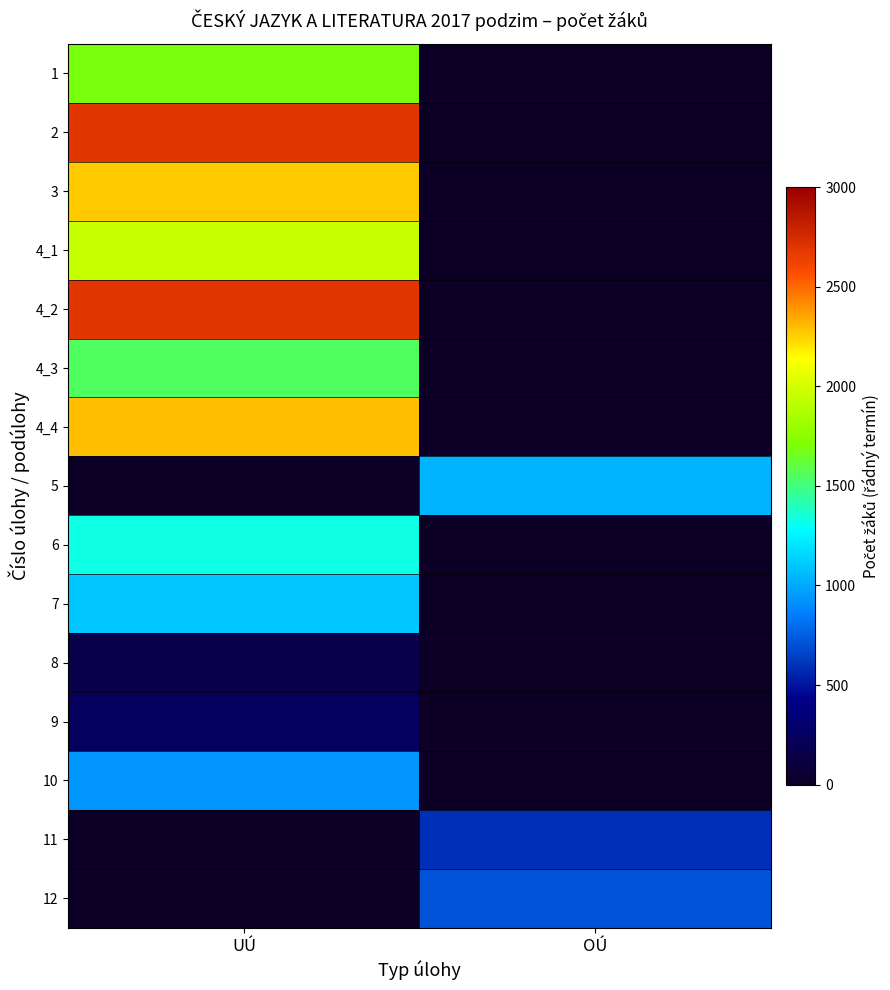

At how many categories does at least one series exceed 2134?

1